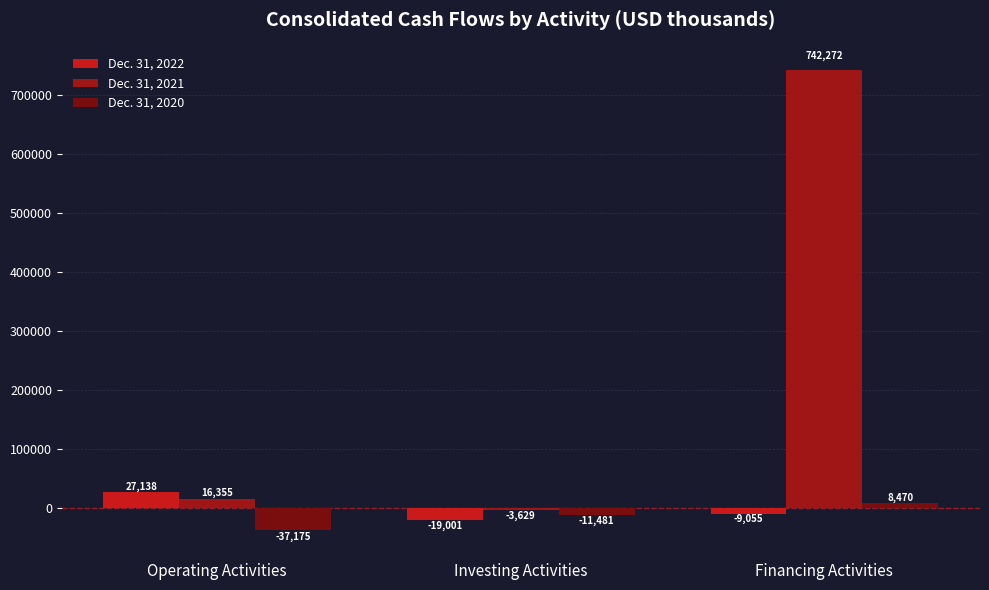

Which series changed the most between Operating Activities and Investing Activities?

Dec. 31, 2022